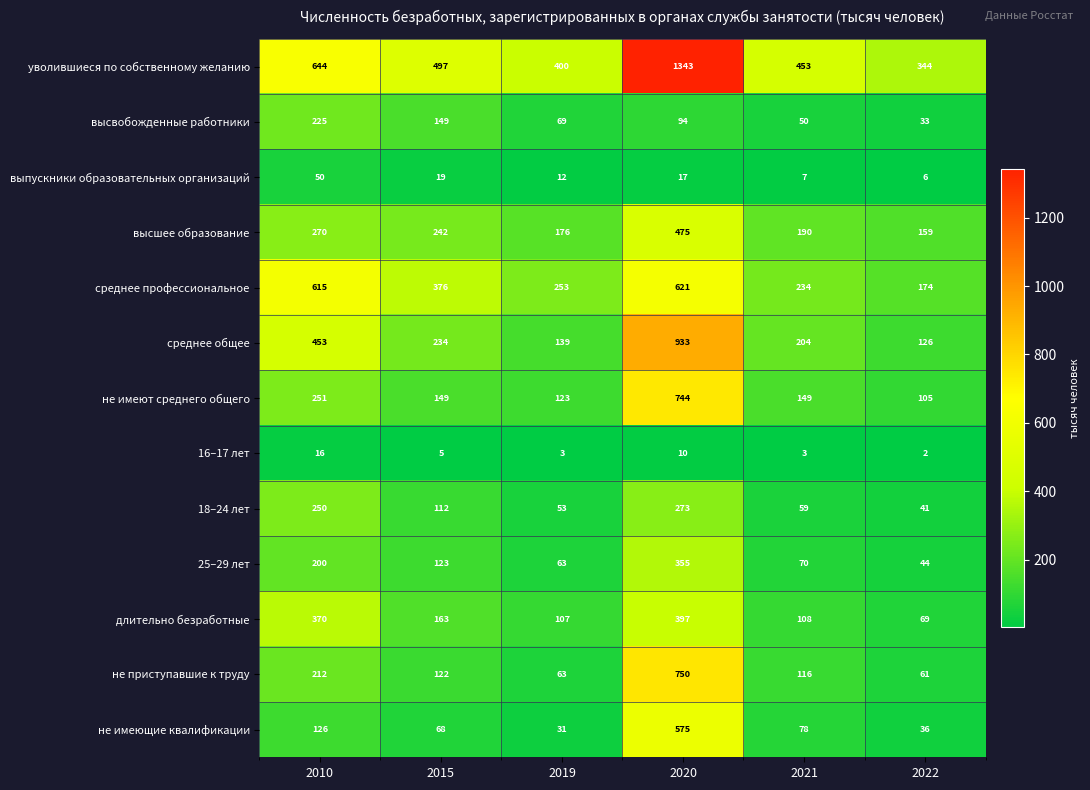

Between 2010 and 2022, which series saw the biggest shift?

среднее профессиональное